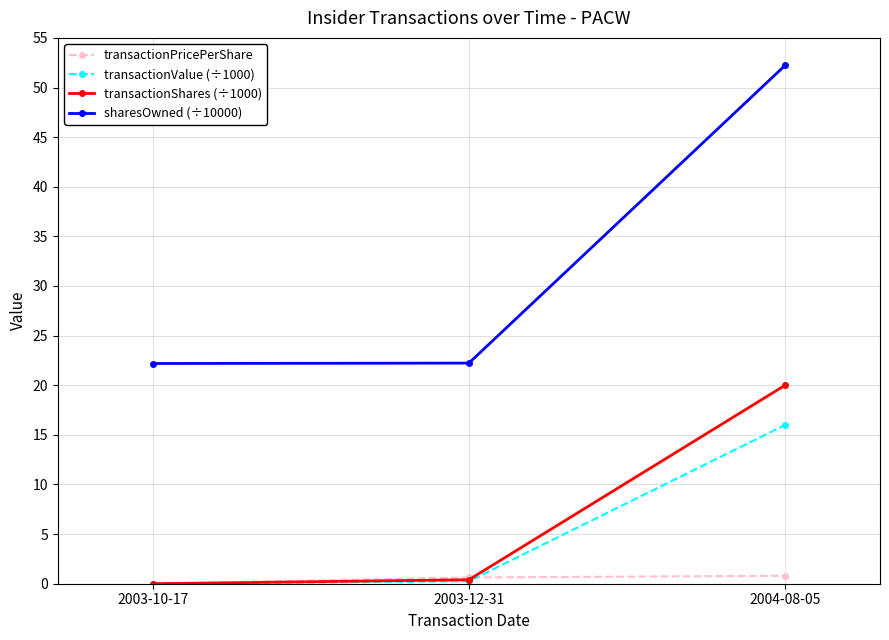

Which category has the highest value in the transactionShares (÷1000) series?

2004-08-05